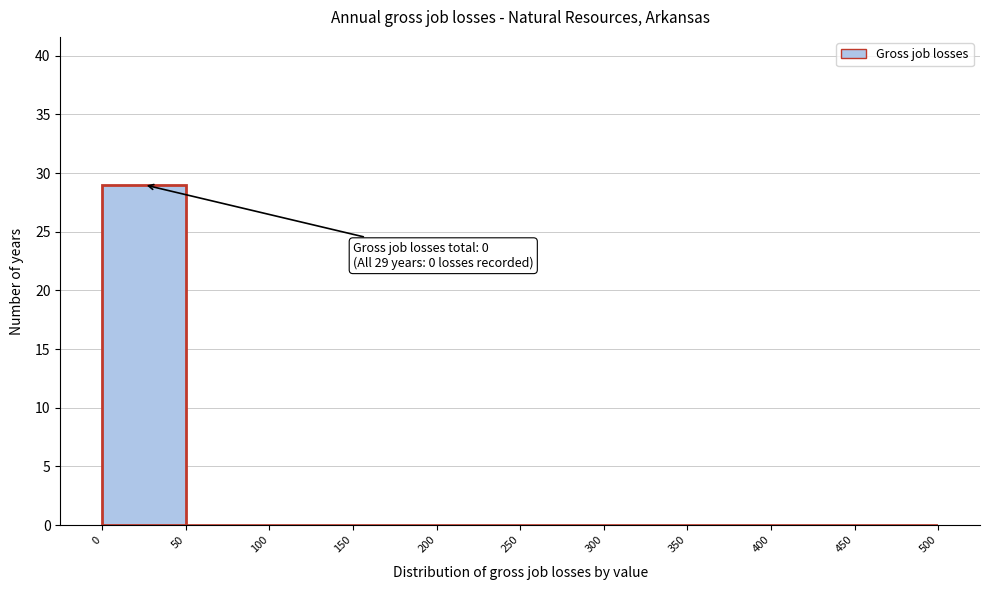

Over which range of the x-axis is the bar tallest?

0 to 50